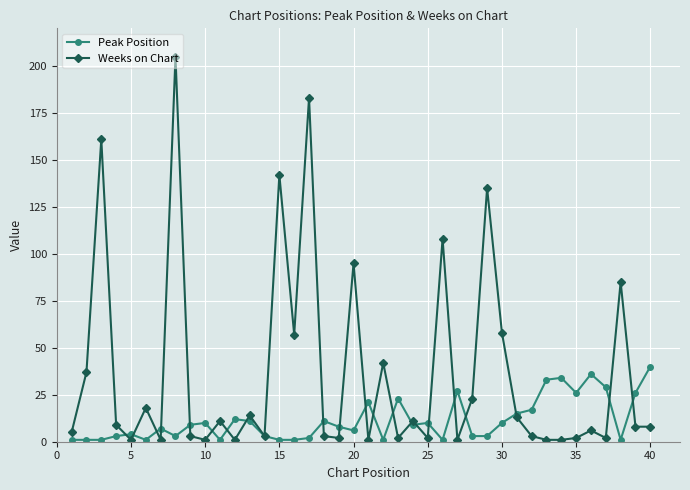

What is the value of the Peak Position point at the 4th from the left?

3